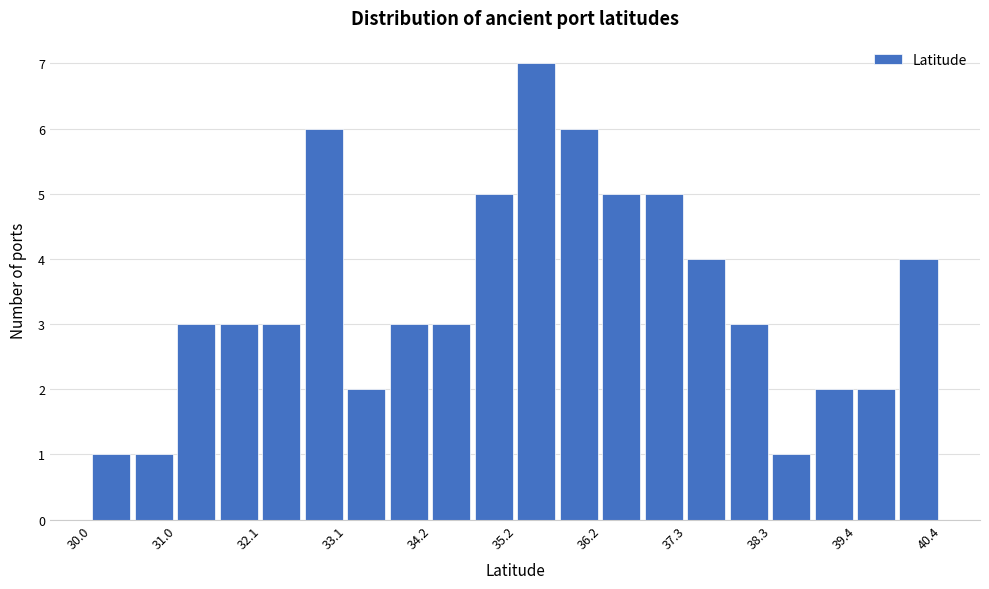

Read against the x-axis, roughly where is the centre of the tallest bar?

35.4